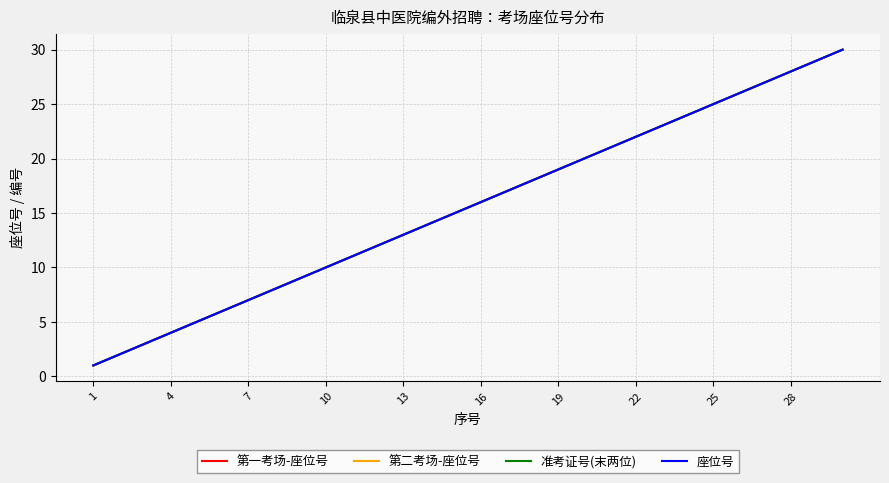

Does the chart display data point markers on the line(s)?

No